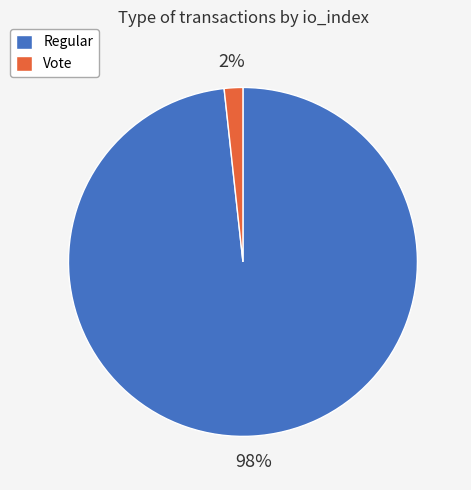

Combined, do Regular and Vote account for over 50%?

Yes